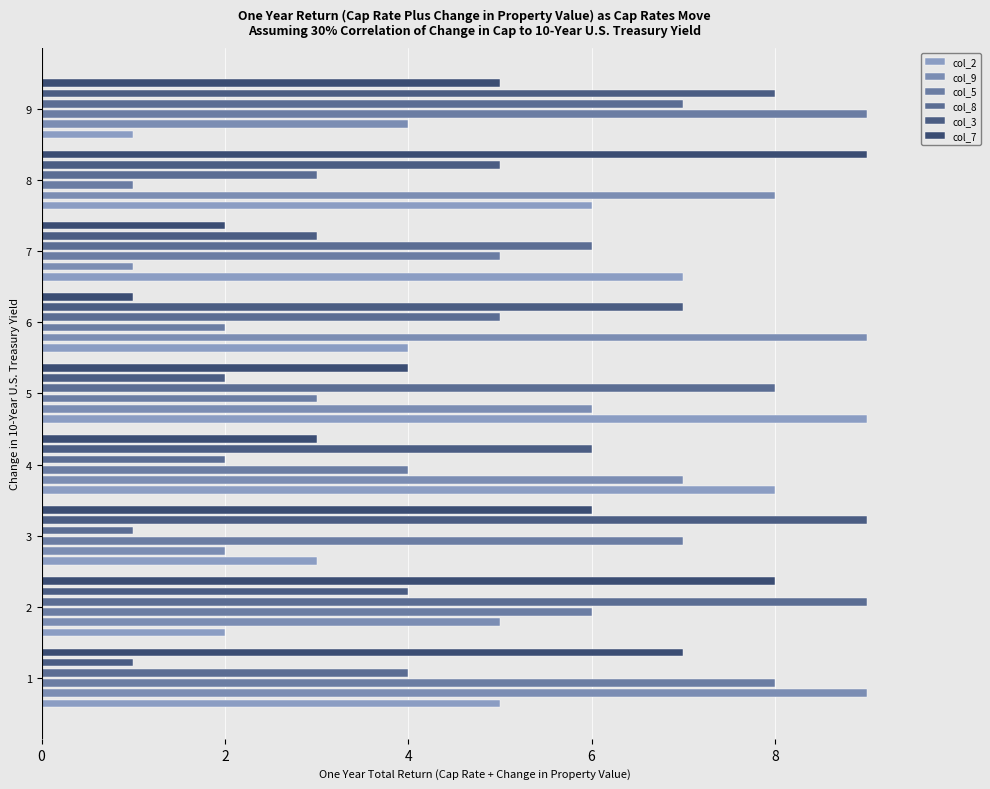

How many groups of bars are there?

9